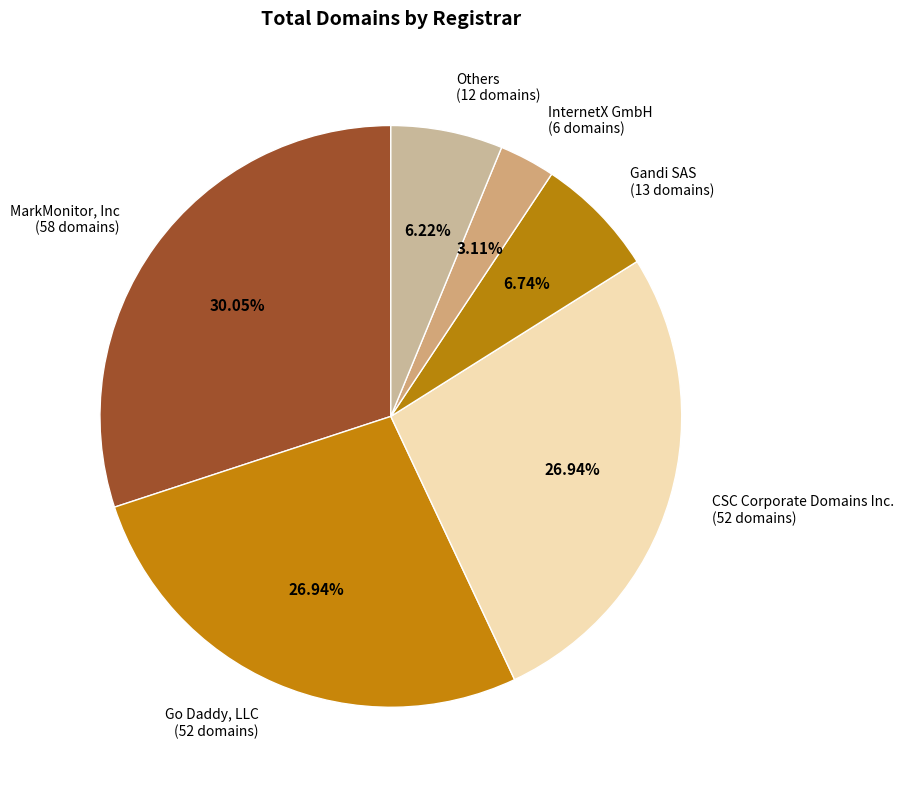

Which has a higher value, Gandi SAS (13 domains) or Go Daddy, LLC (52 domains)?

Go Daddy, LLC (52 domains)